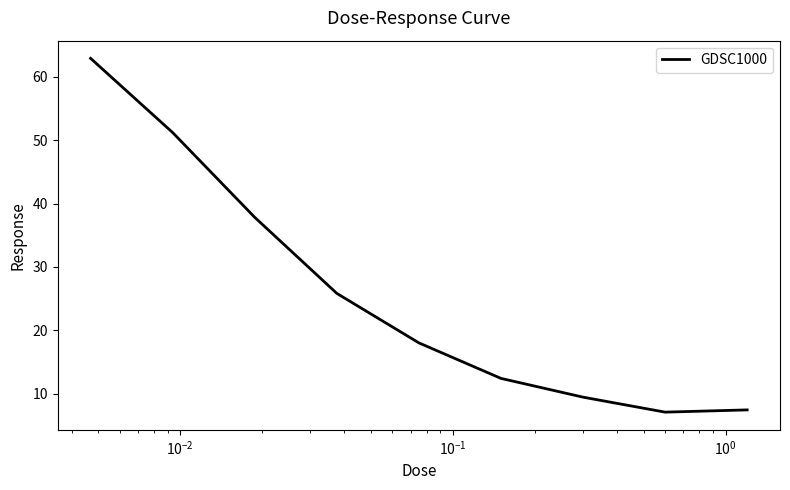

How many values are below 18?

4